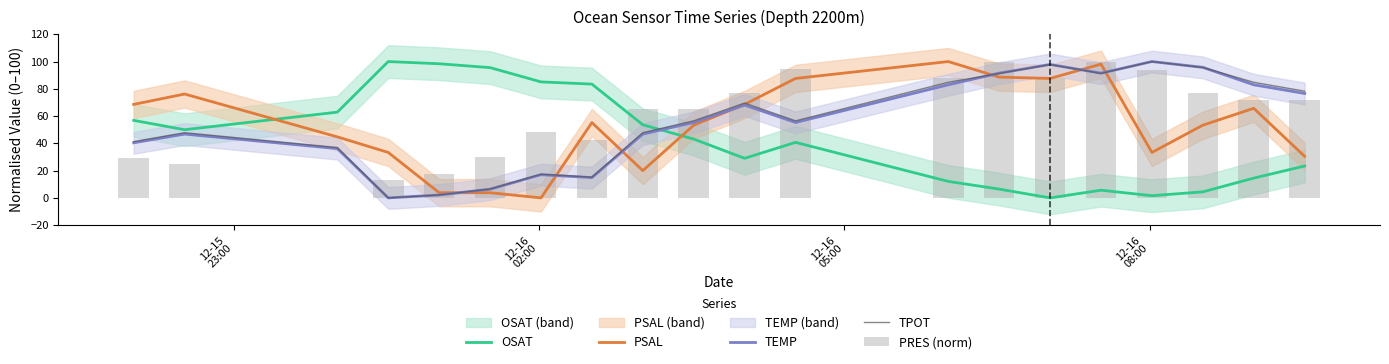

How many intersections are there between TEMP and OSAT?

1